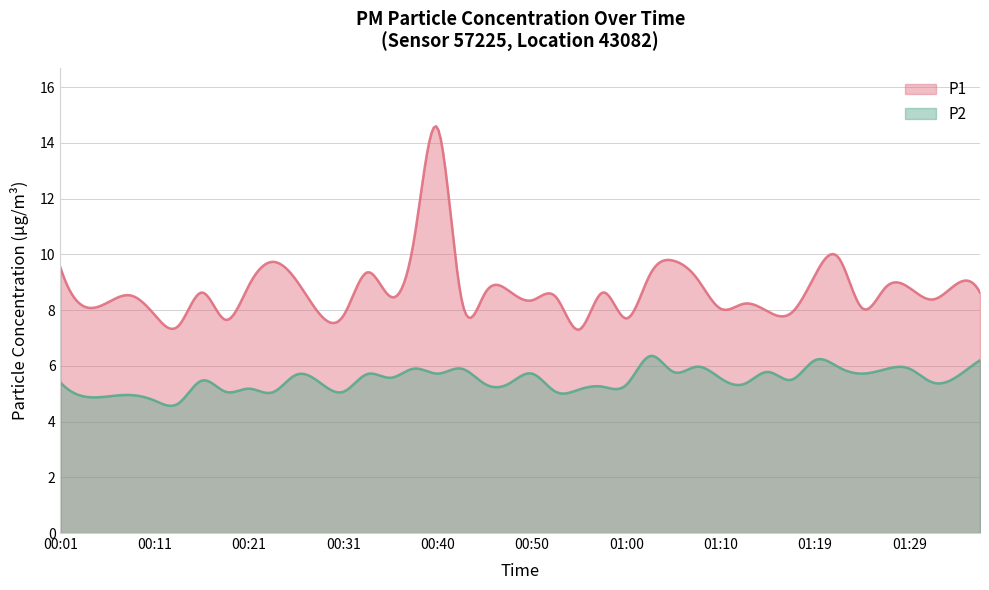

Does the chart have visible grid lines?

Yes